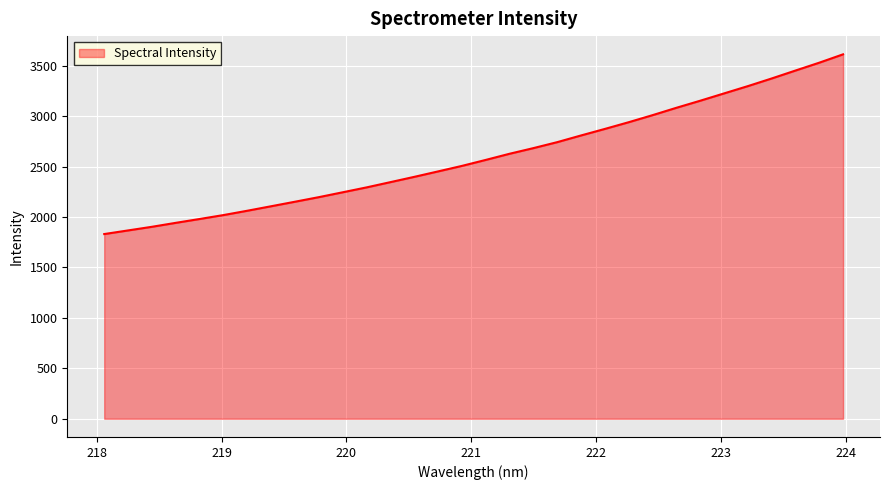

Does the chart display data point markers on the line(s)?

No